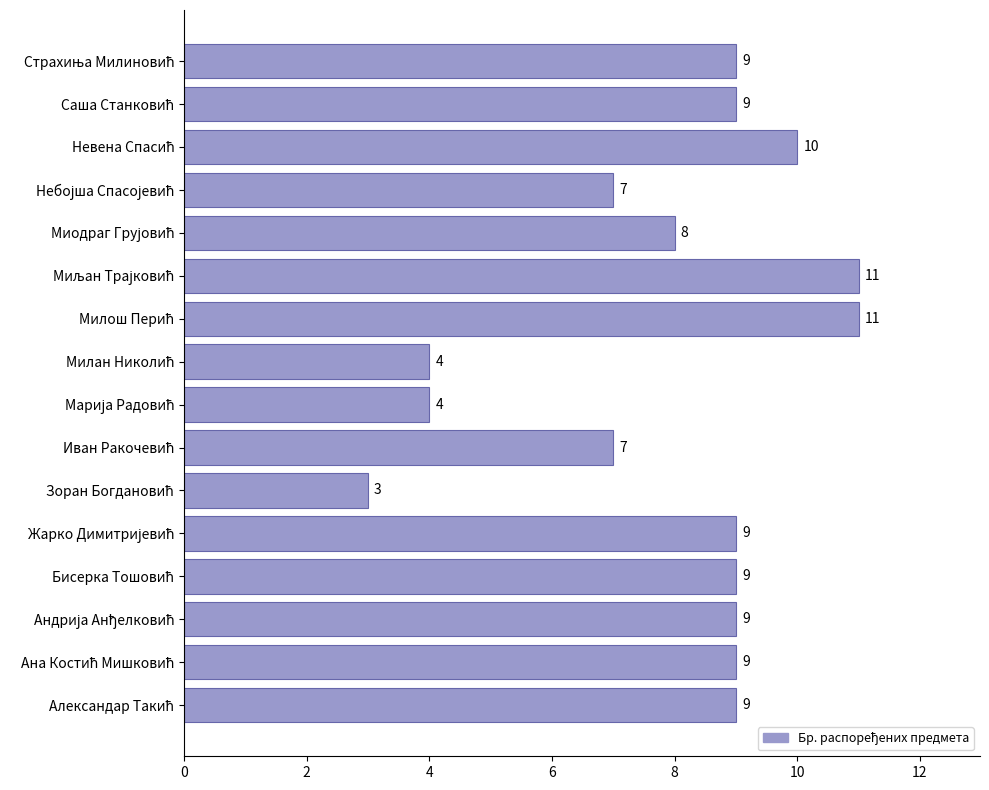

Count the values in the range 7 to 9.

10